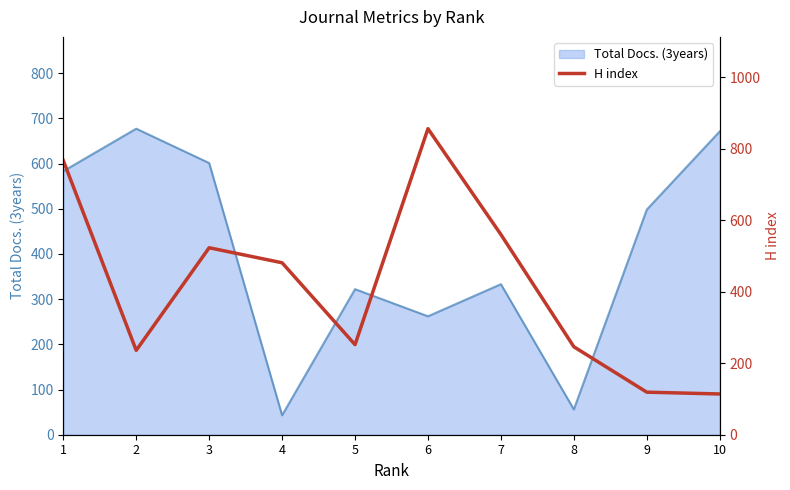

What is the greatest value displayed?

856